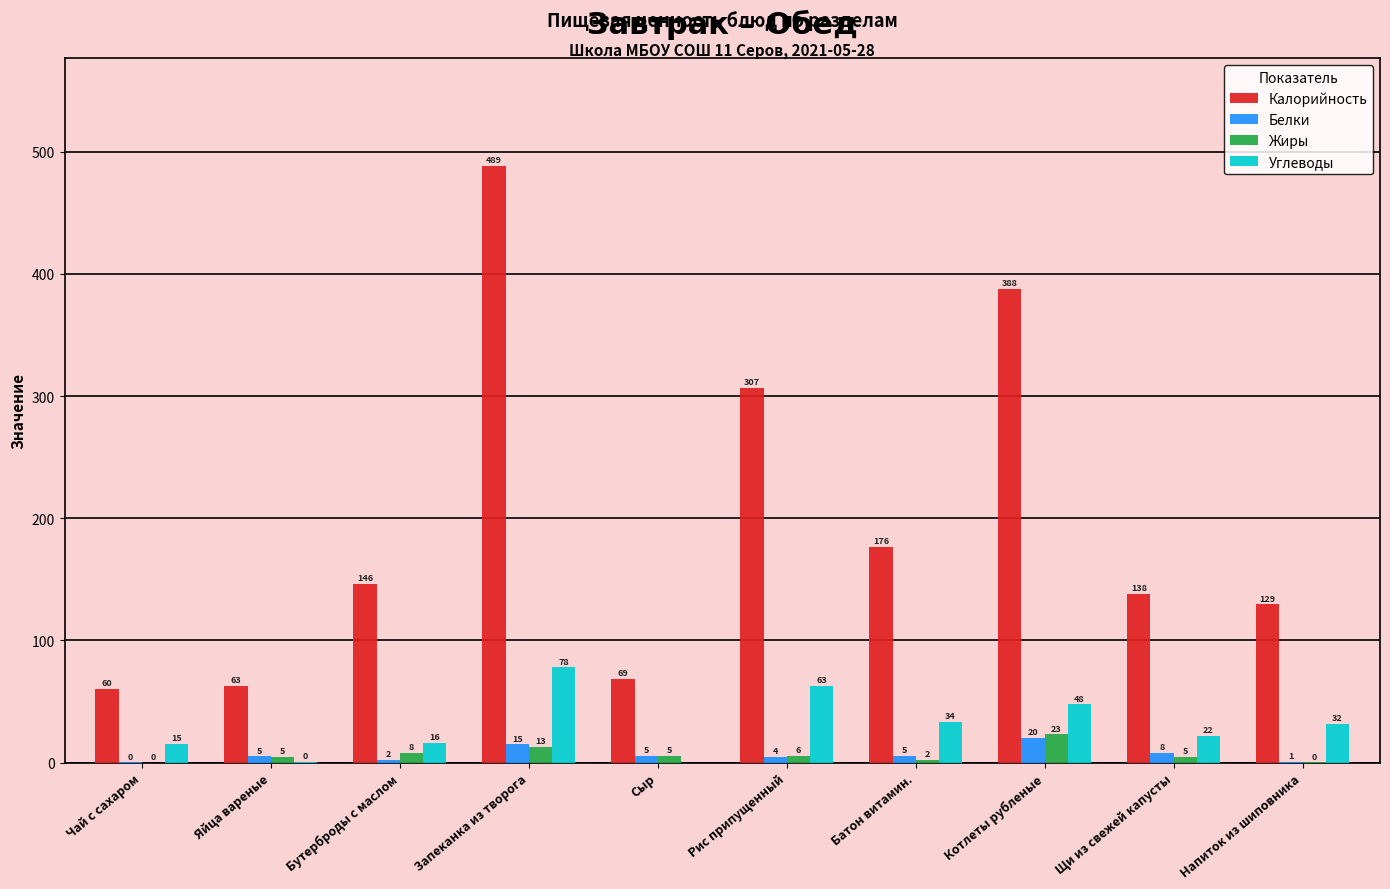

What is the sum of all Жиры values?

66.8